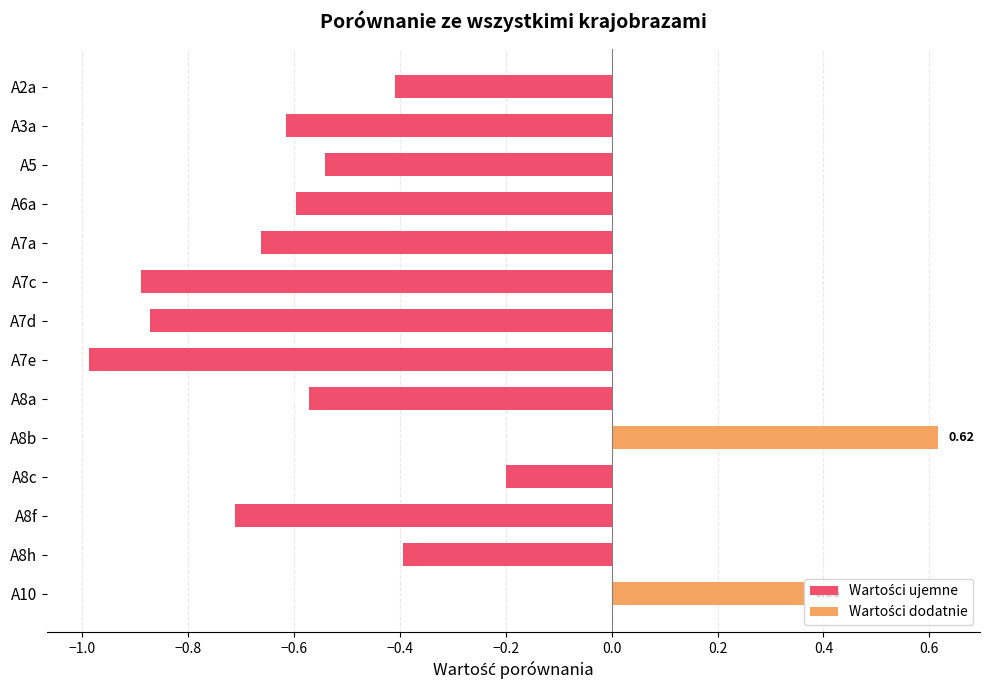

How many bars are there in total?

14